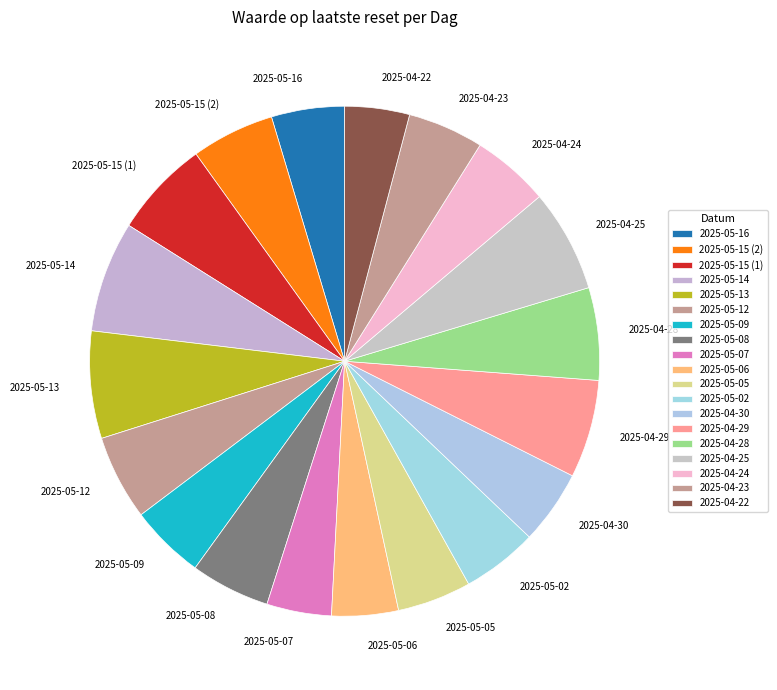

Between 2025-04-28 and 2025-05-02, which is larger?

2025-04-28